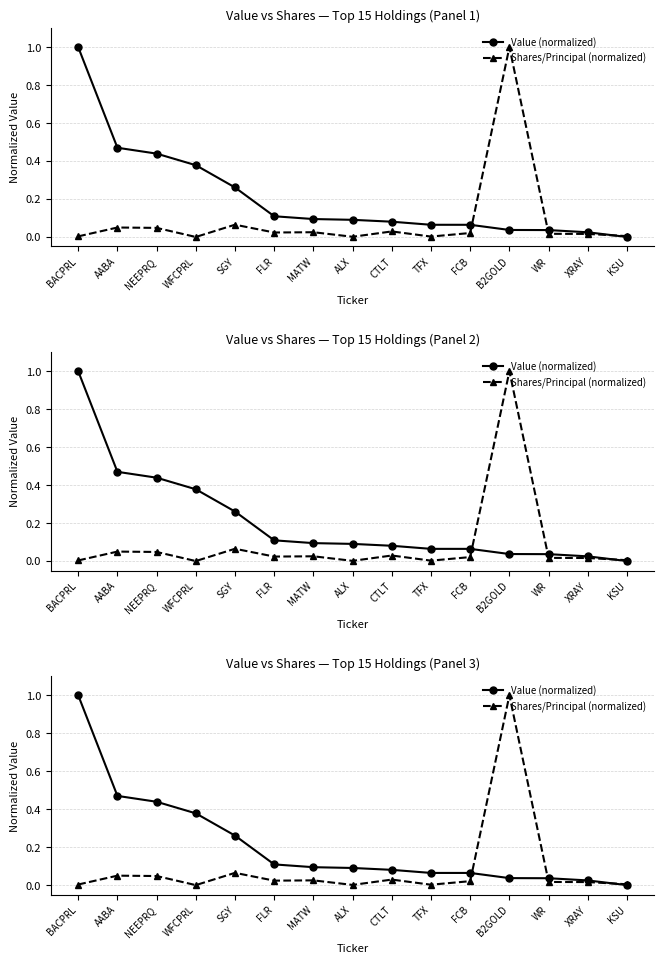

Which has a higher value, WR or KSU?

WR